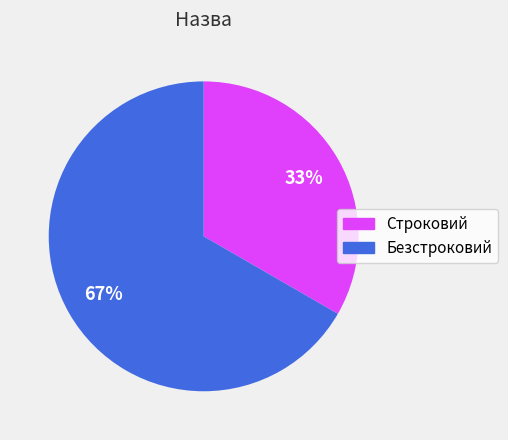

What is the largest slice in the pie chart?

Безстроковий